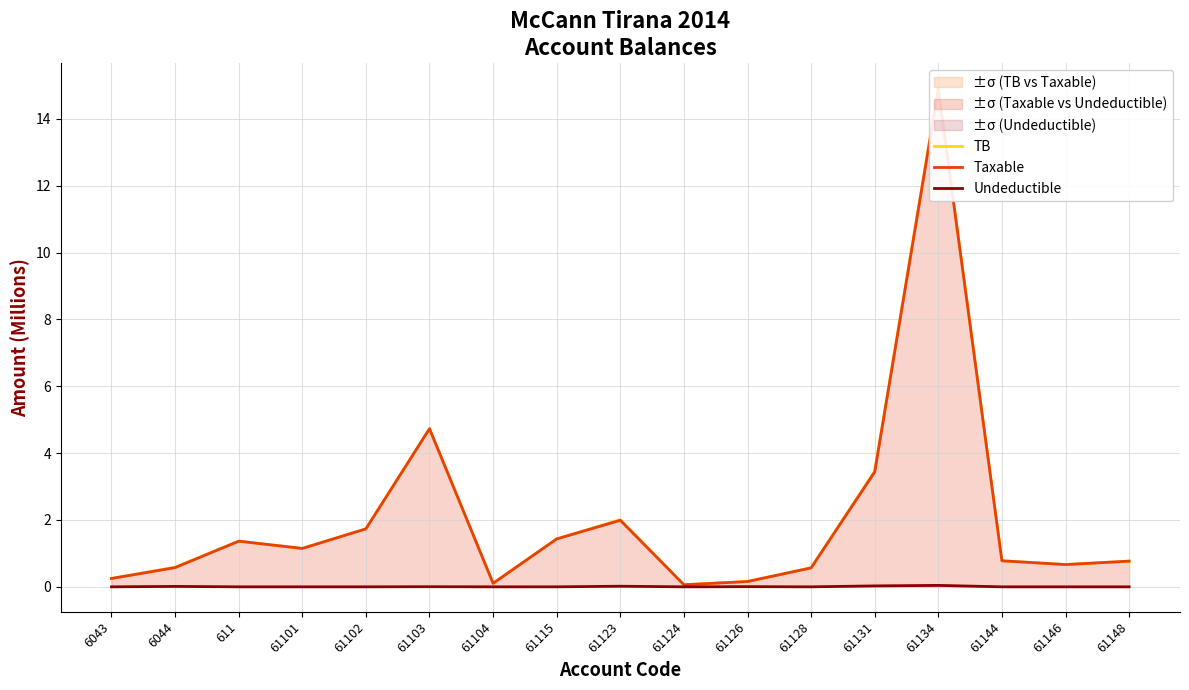

What is the value of the Taxable point at the 15th from the left?

0.8